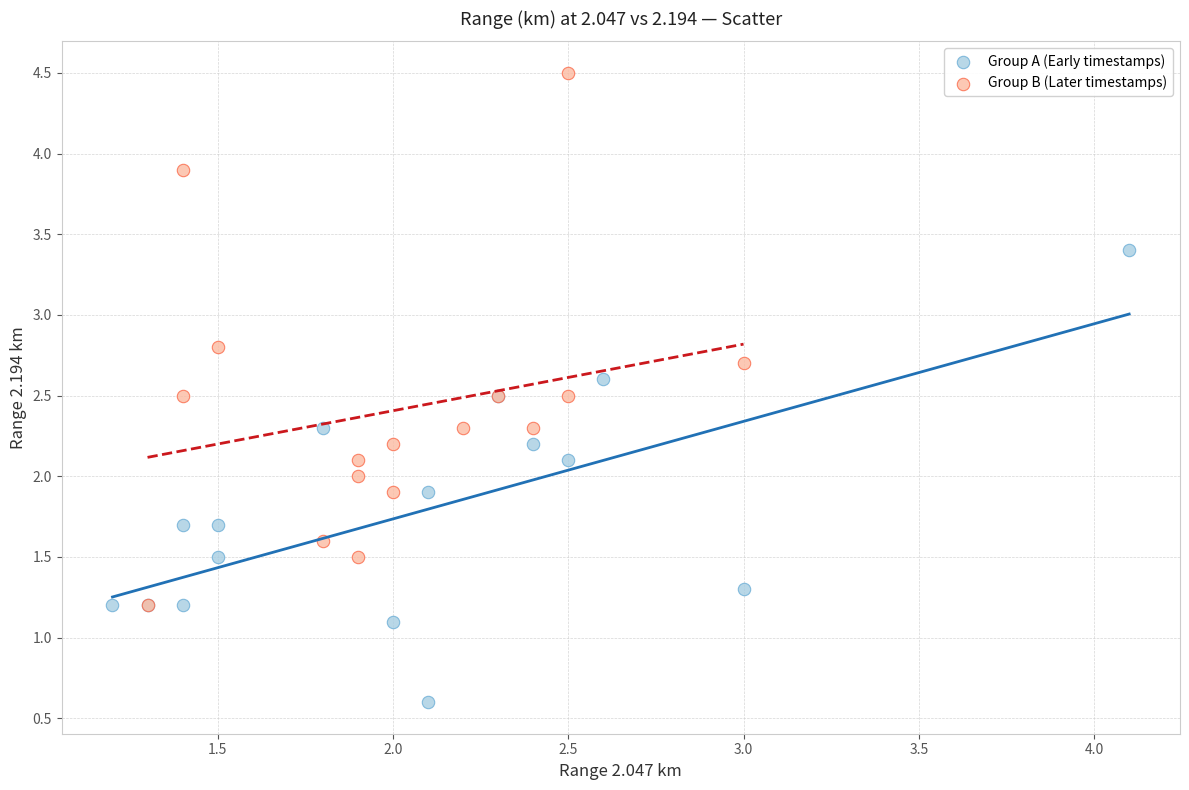

Which series reaches the minimum Y coordinate?

Group A (Early timestamps)